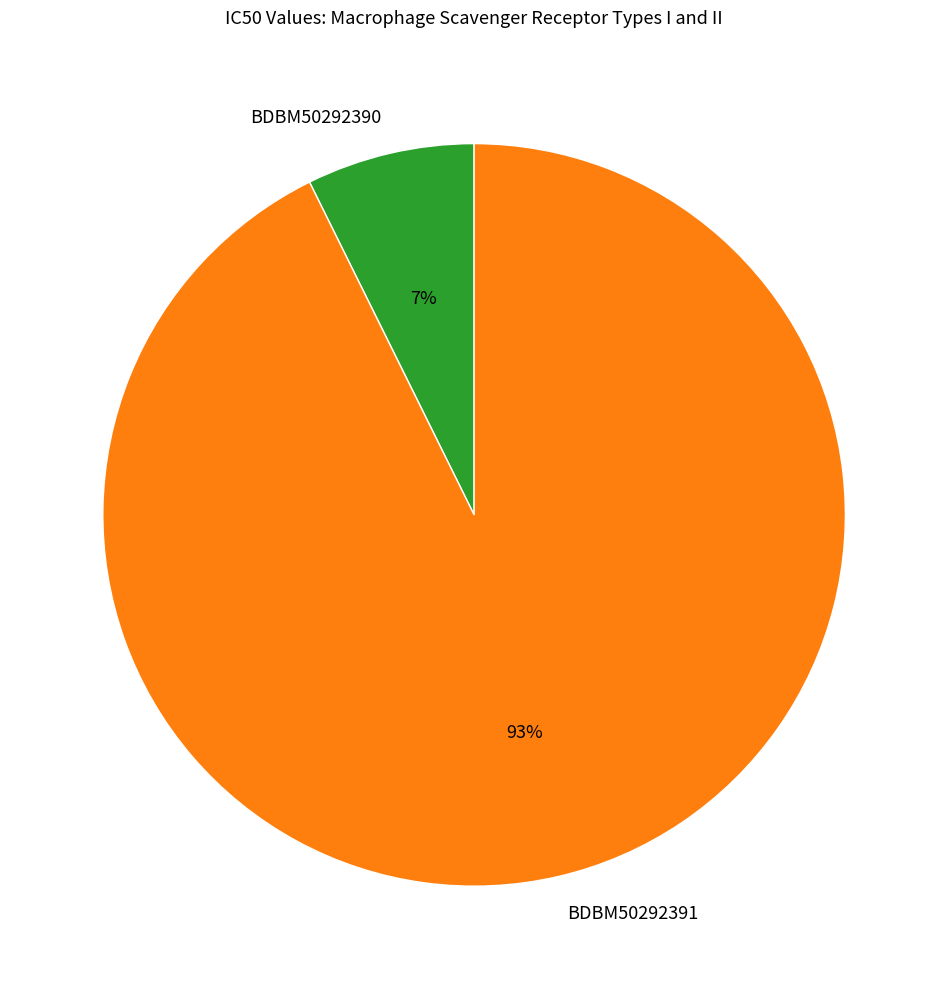

To the nearest percent, what percentage of the pie is BDBM50292391?

93%